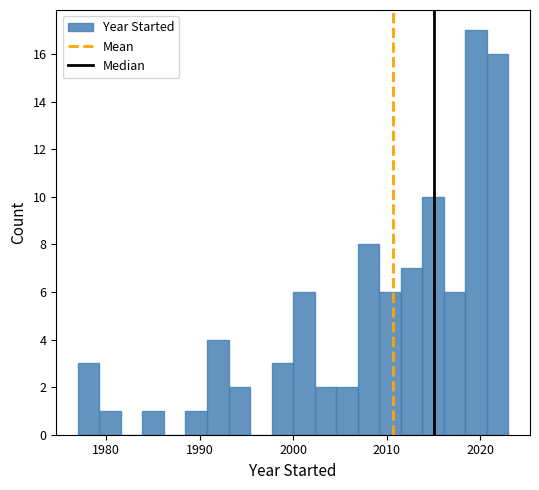

Around what value on the x-axis is the tallest bar? Give the approximate position of its centre, as read against the axis.

2020